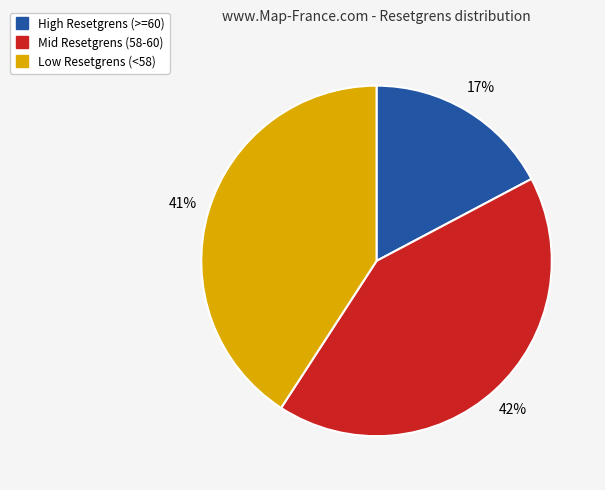

Does any single category account for the majority?

No